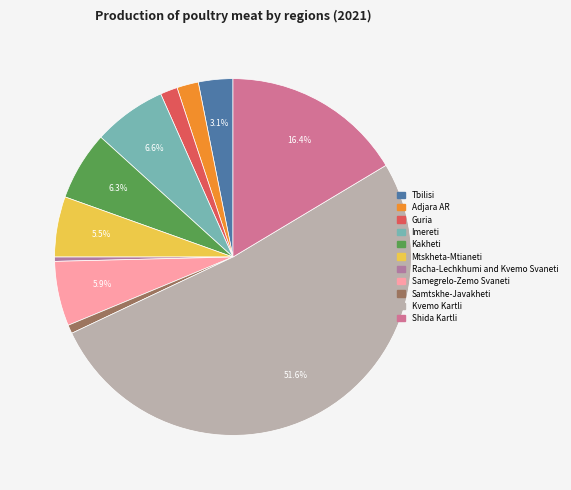

How many segments does this pie chart have?

11